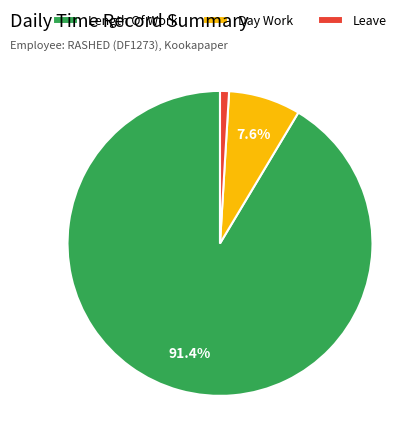

Rank the categories by value from highest to lowest.

Length Of Work, Day Work, Leave